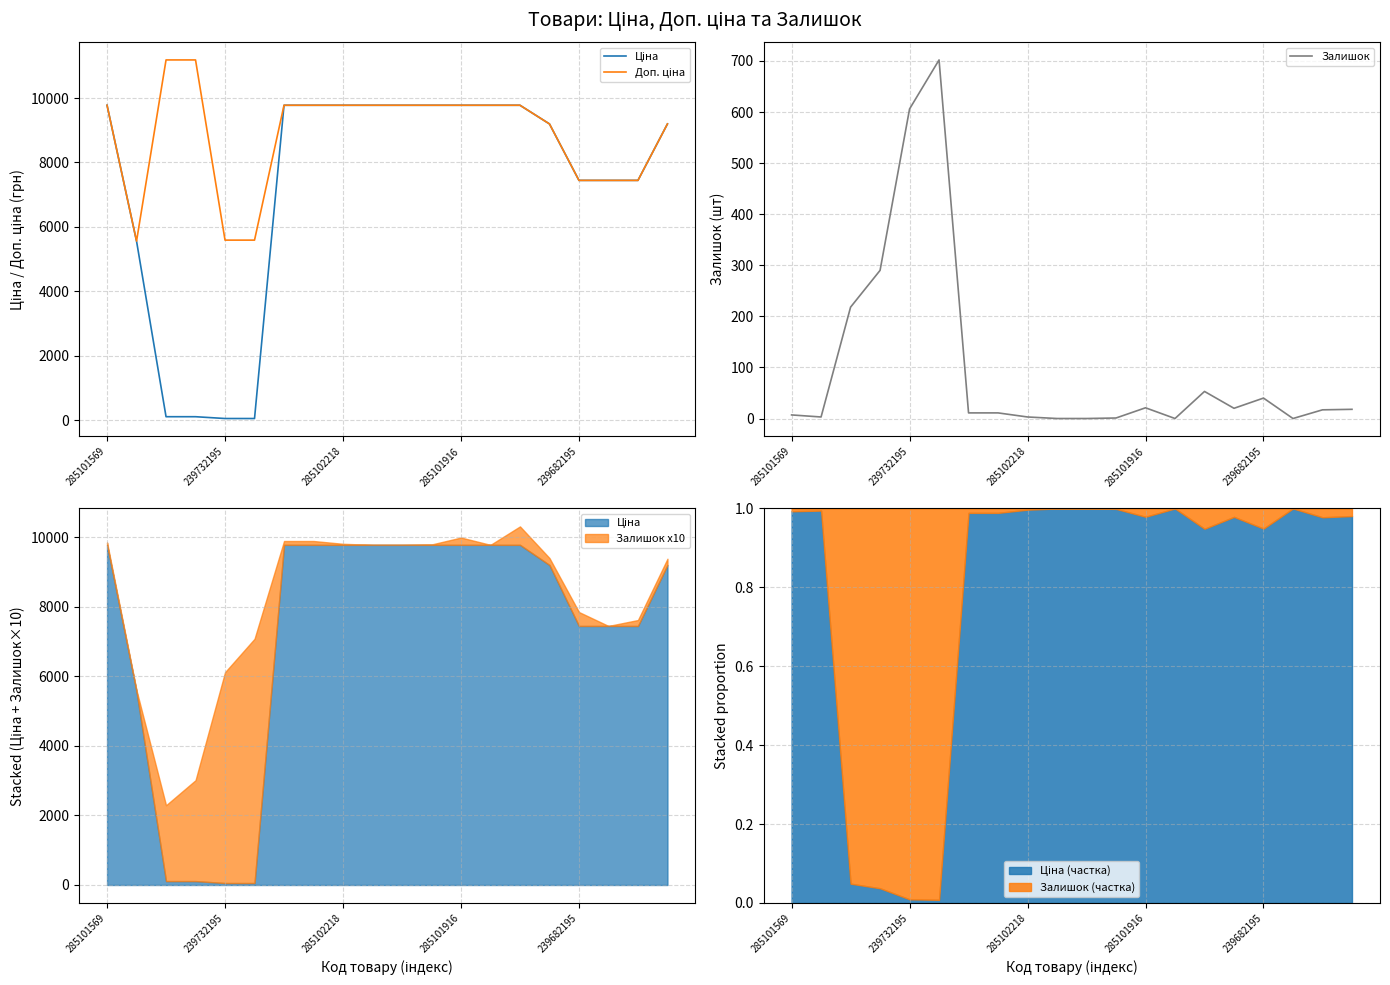

What is the label of the 9th point from the right?

11